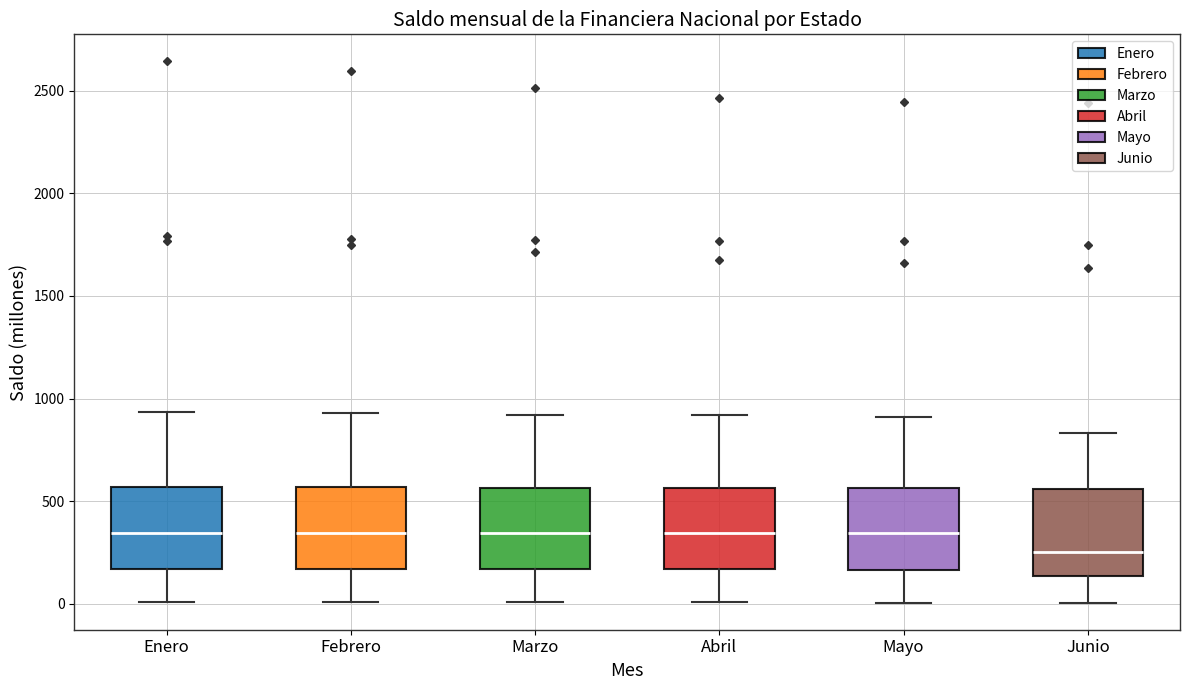

Reading left to right, transcribe this box plot: for each box, give where its median line is, the range the box spans, and where its two whiskers end, as read against the y-axis. The values are not printed on the chart, so give them approximately, as read against the axis.

Enero: median 350, box 150 to 550, whiskers 0 to 950
Febrero: median 350, box 150 to 550, whiskers 0 to 950
Marzo: median 350, box 150 to 550, whiskers 0 to 900
Abril: median 350, box 150 to 550, whiskers 0 to 900
Mayo: median 350, box 150 to 550, whiskers 0 to 900
Junio: median 250, box 150 to 550, whiskers 0 to 850